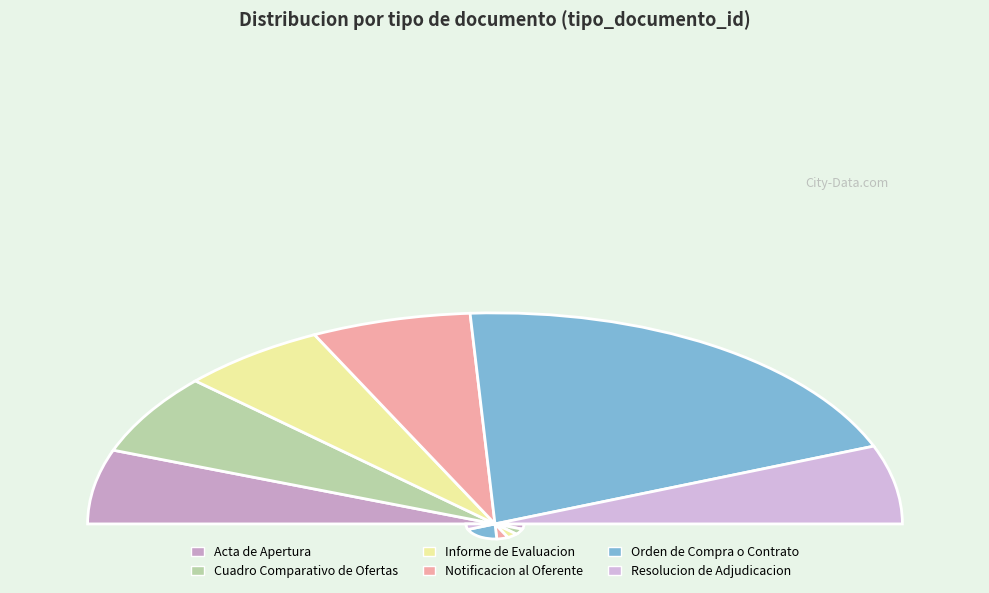

What percentage is the Orden de Compra o Contrato slice, to the nearest percent?

40%